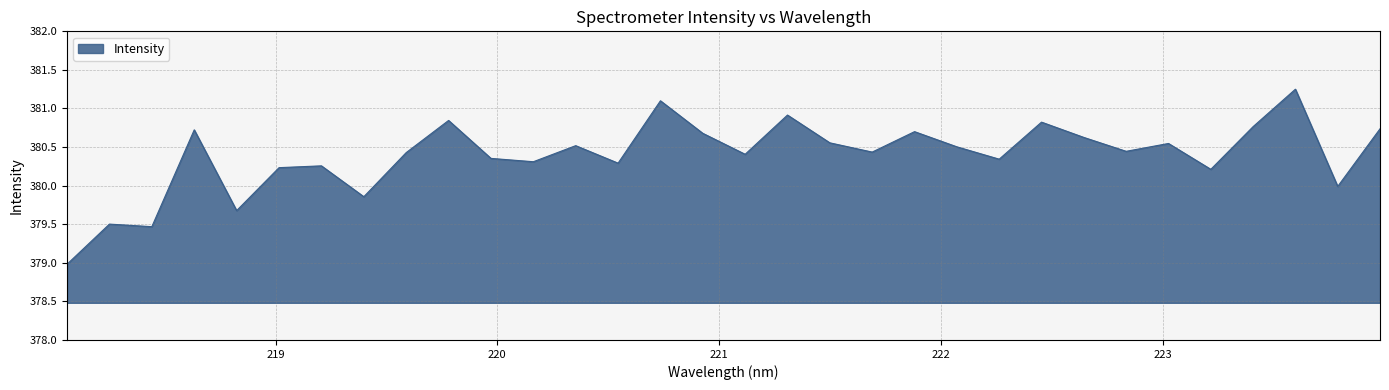

What is the minimum value shown in the chart?

379.0